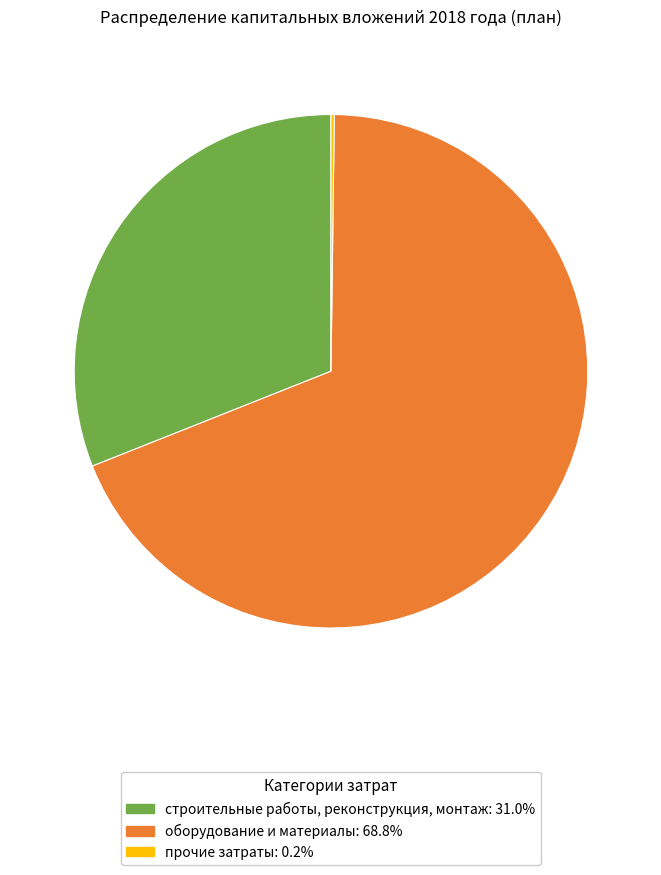

Is there a majority slice in this chart?

Yes